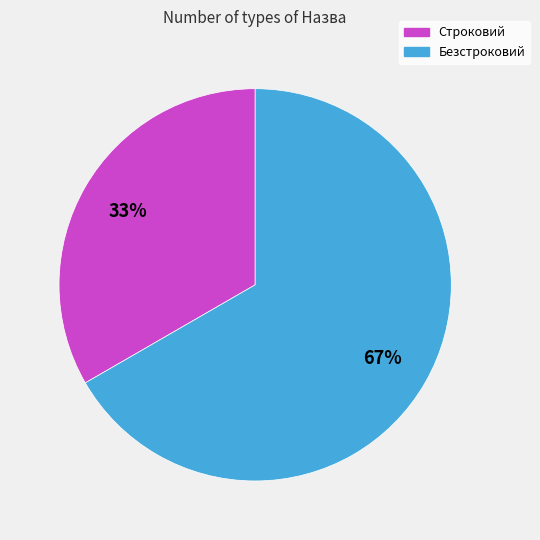

Which has a higher value, Строковий or Безстроковий?

Безстроковий